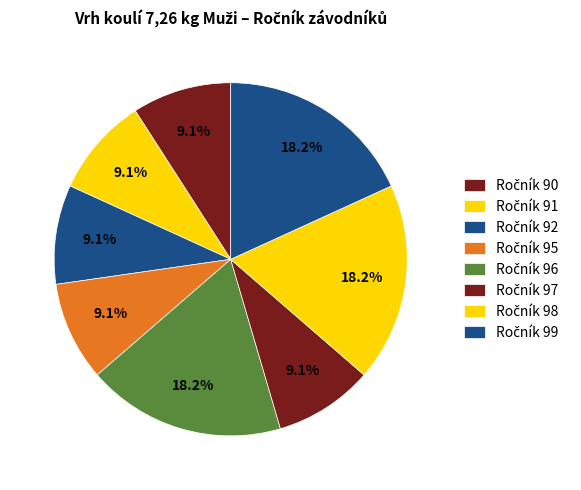

Count the number of slices in the pie.

8